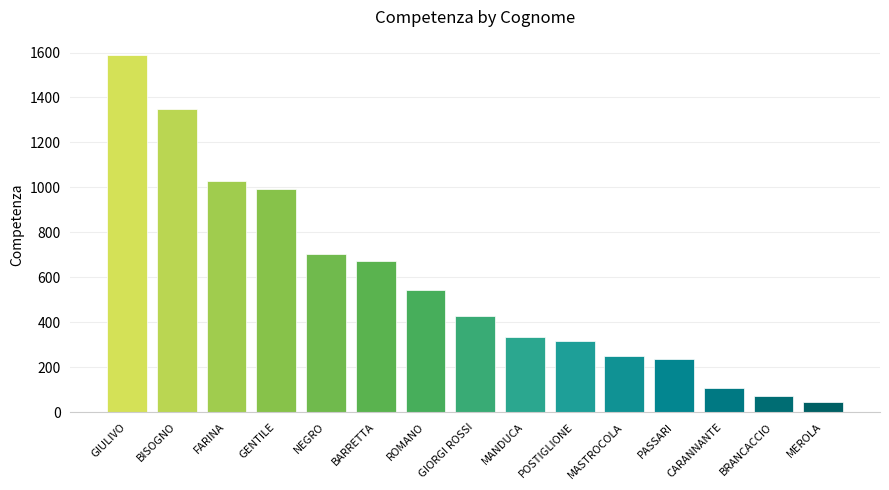

Does the chart contain stacked bars?

No